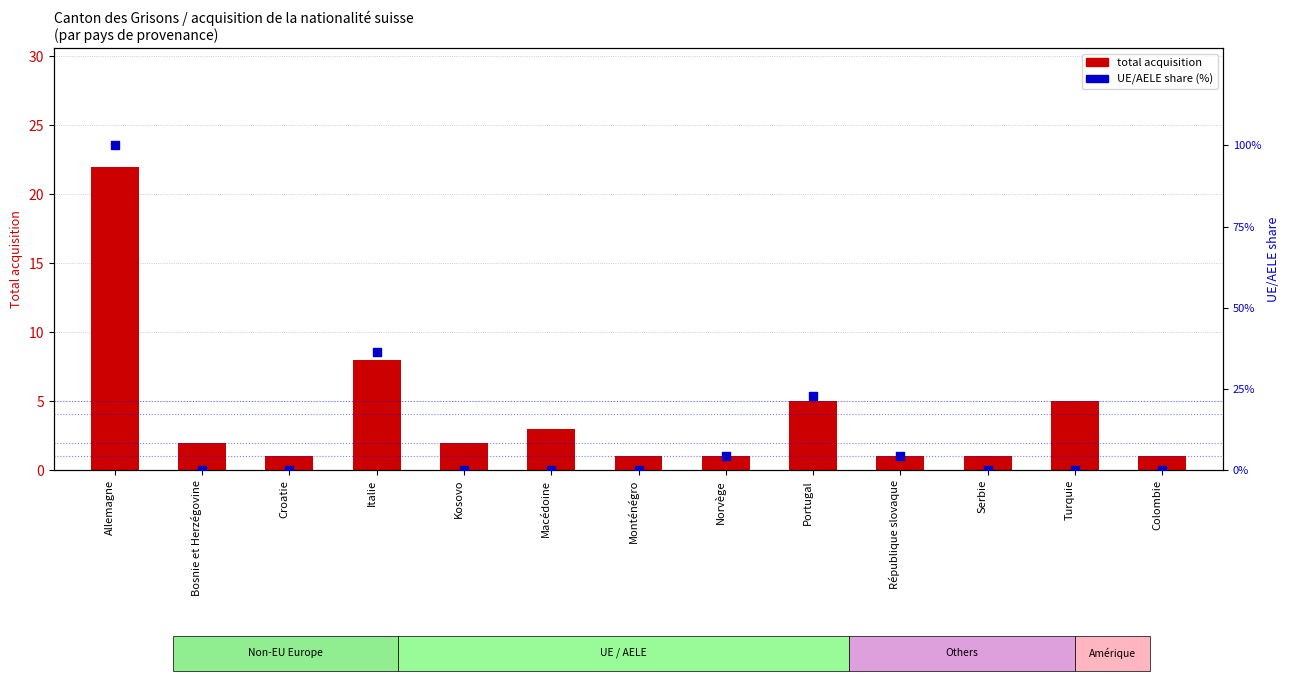

Which series contains the highest Y value?

UE/AELE share (%)